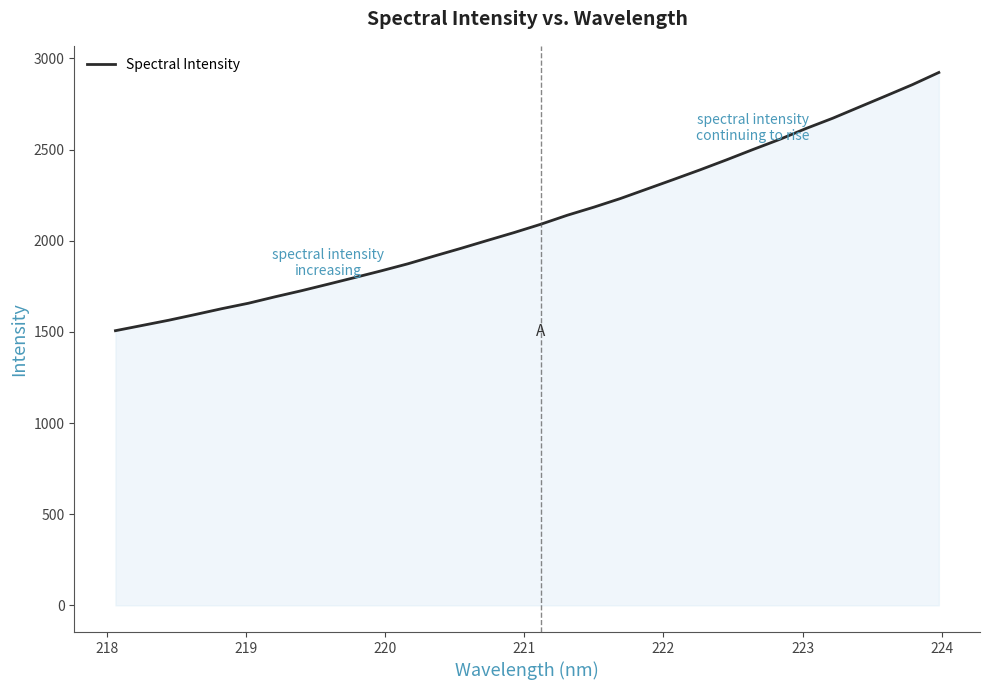

What is the greatest value displayed?

2923.1